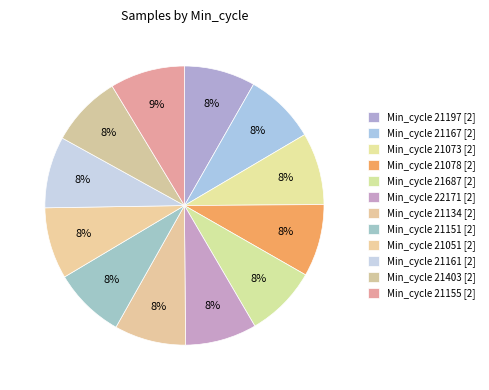

Is there a majority slice in this chart?

No